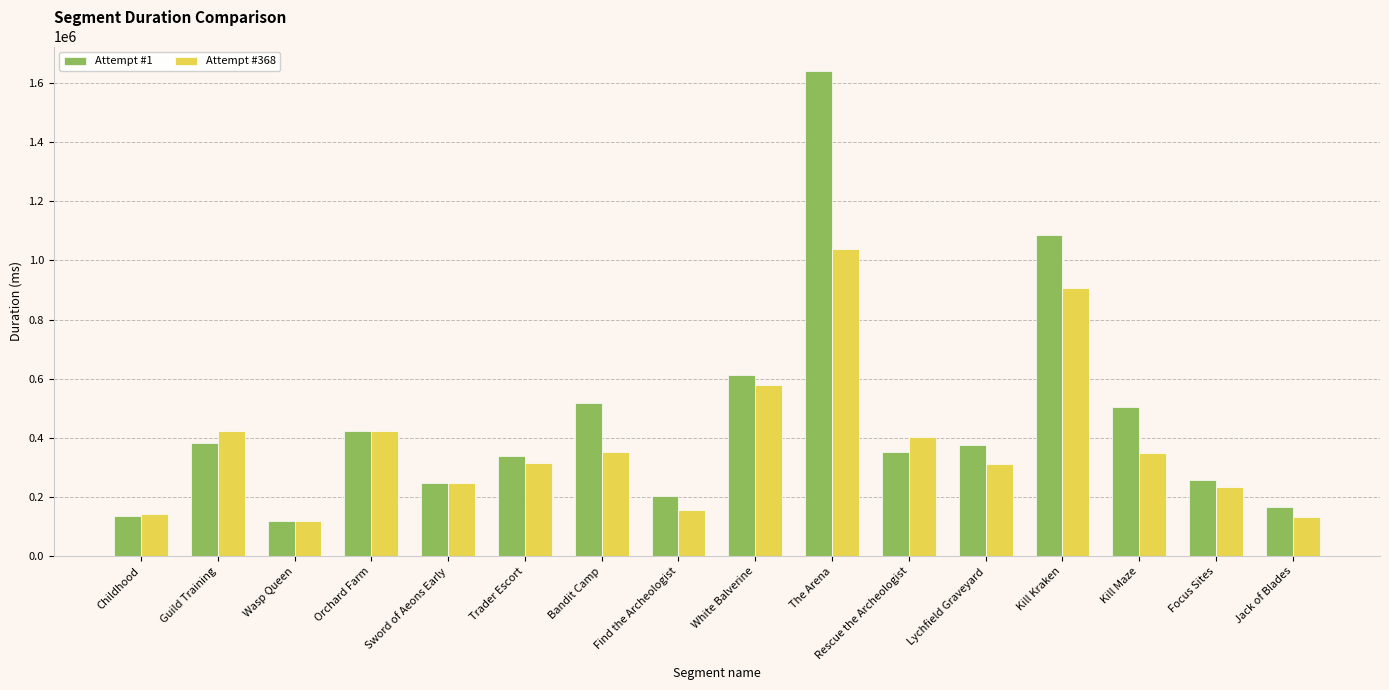

How many data points in Attempt #1 are less than 375500?

8